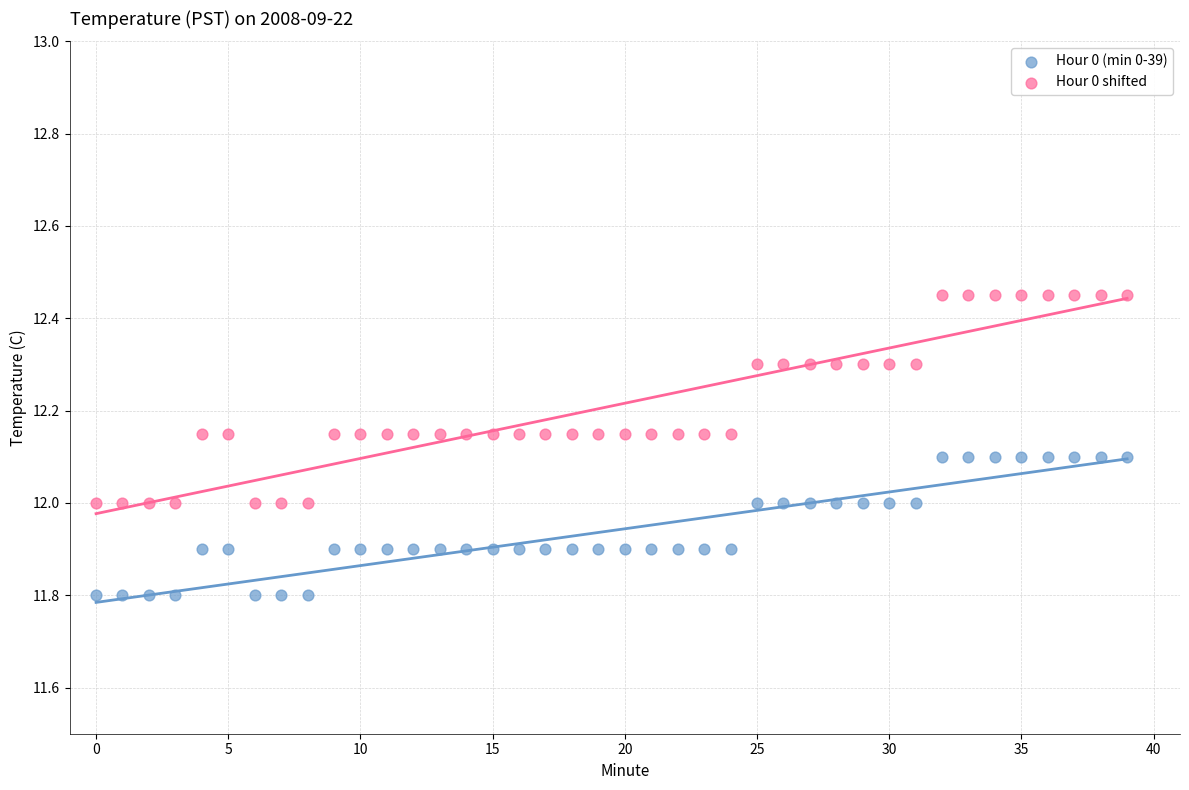

Which series reaches the minimum Y coordinate?

Hour 0 (min 0-39)